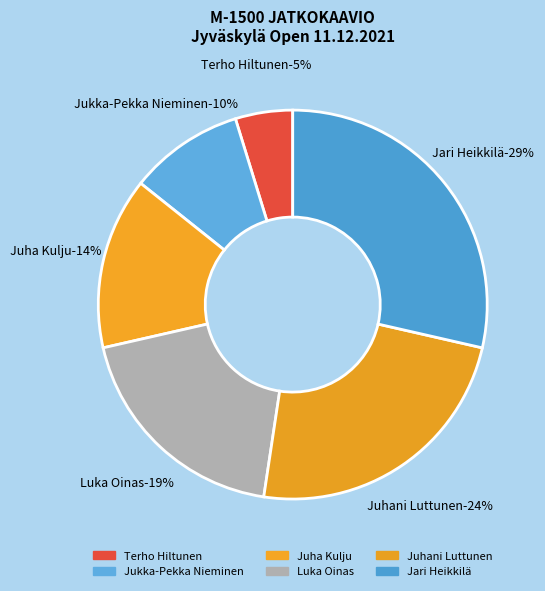

Is it true that Terho Hiltunen is 5% of the pie?

True